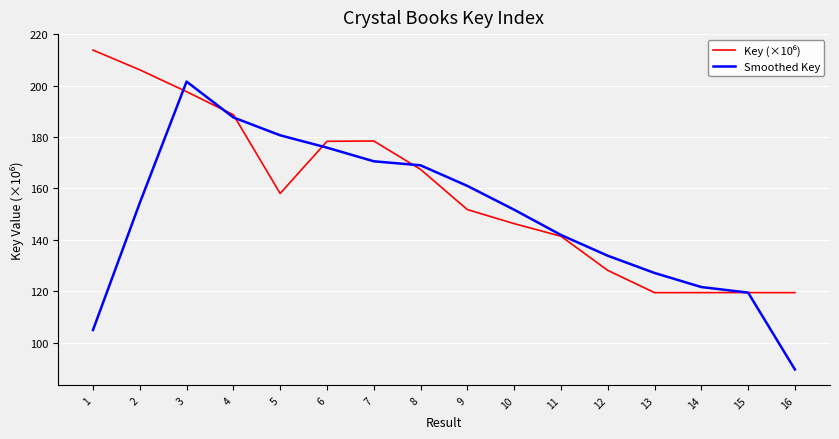

What is the minimum value shown in the chart?

89.6